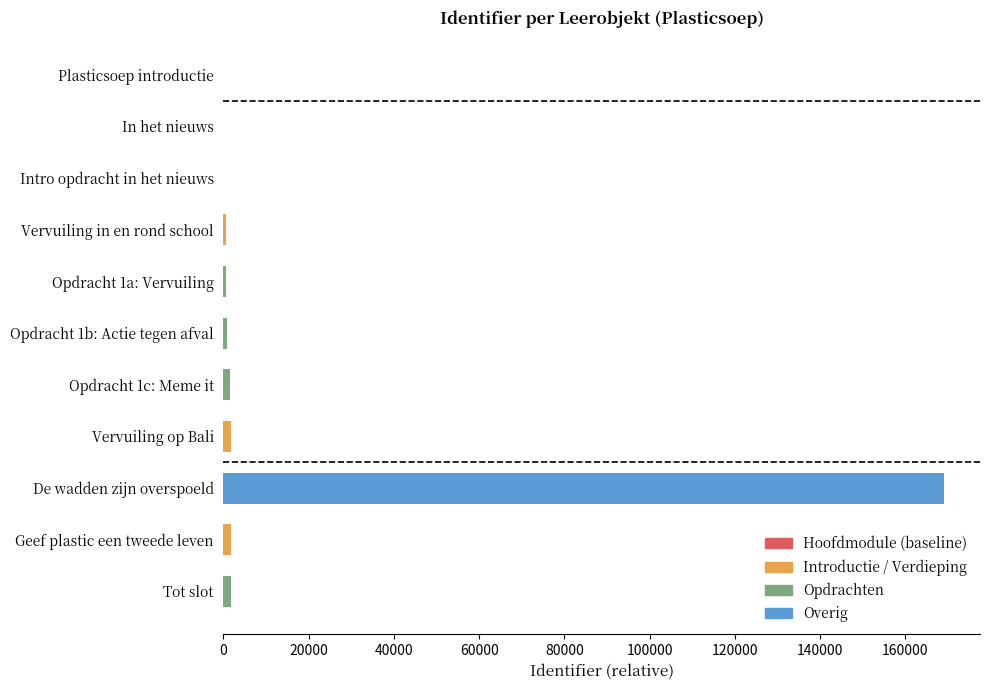

The value at Plasticsoep introductie is -98723. True or false?

False